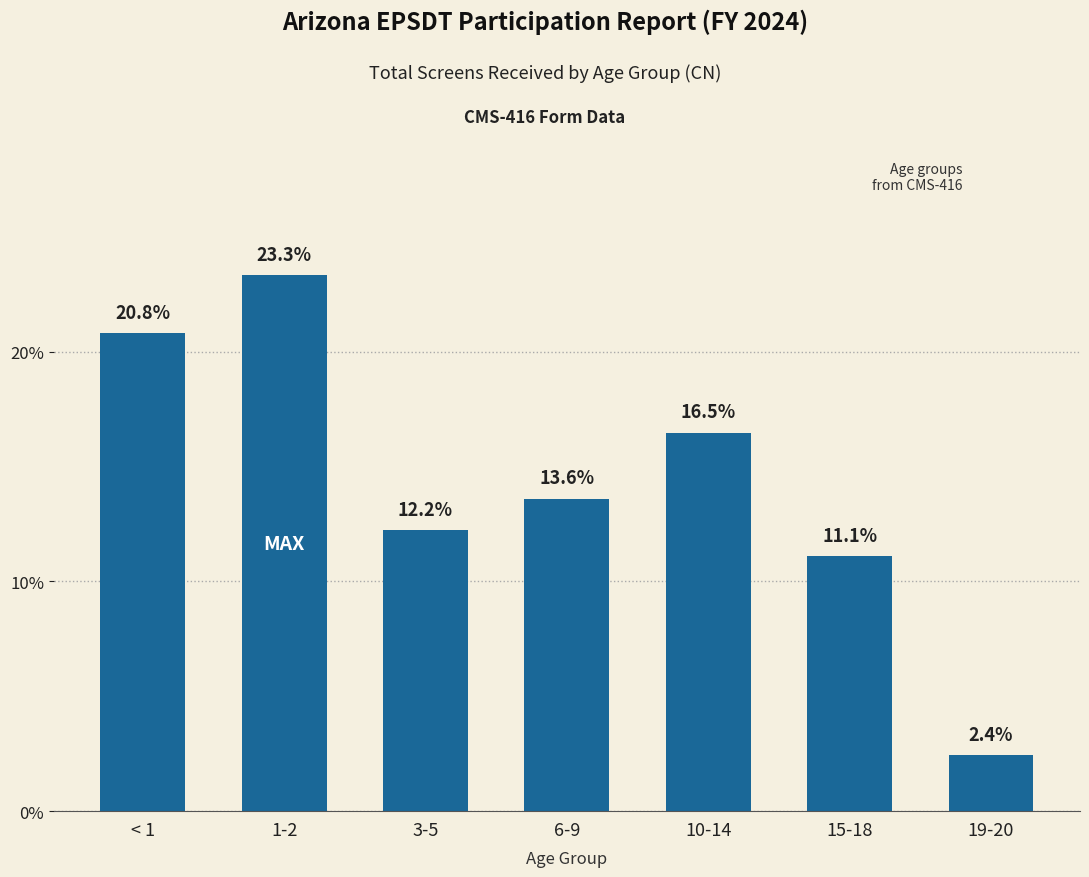

Is it true that the value at 19-20 is 3.9?

False